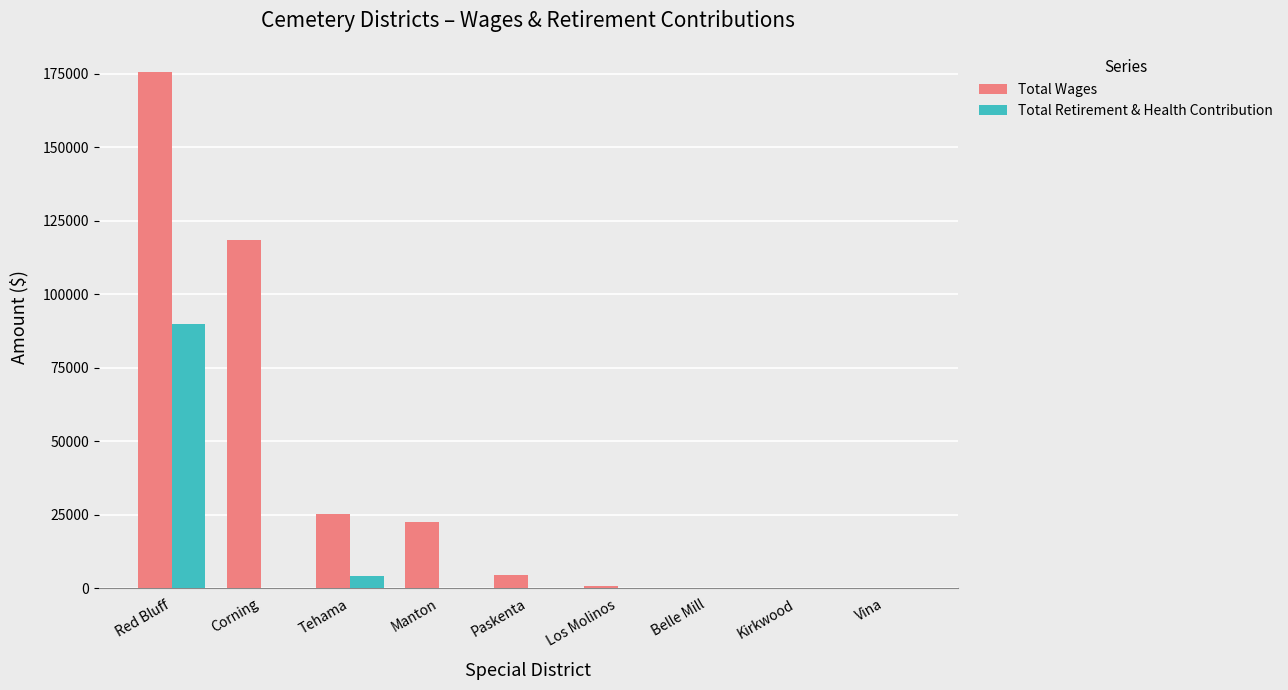

What is the highest value of the Total Wages series?

175473